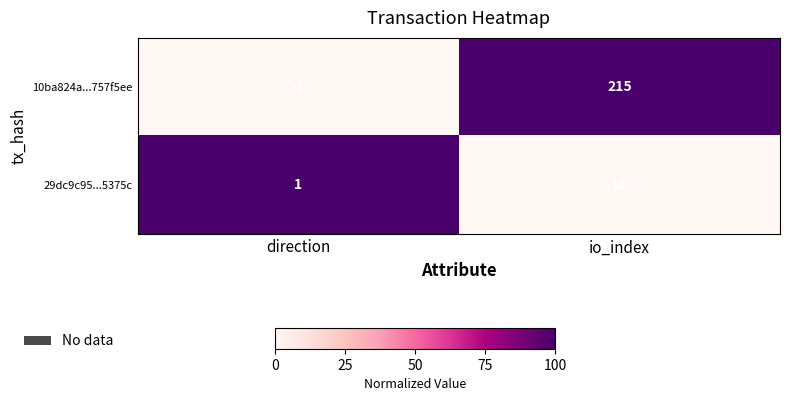

The 29dc9c95...5375c series shows 1 at direction. True or false?

True